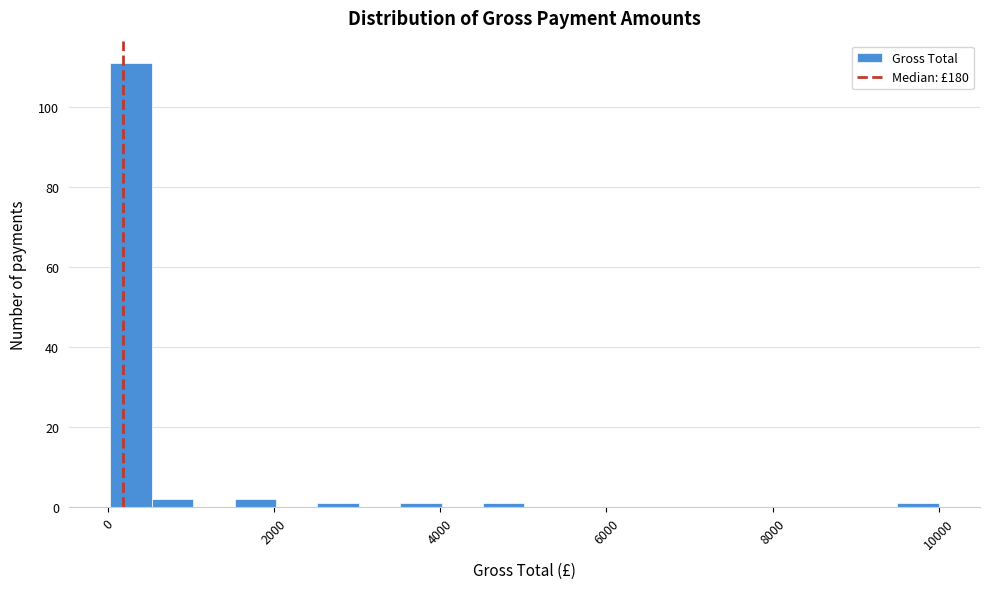

Read against the x-axis, roughly where is the centre of the tallest bar?

200